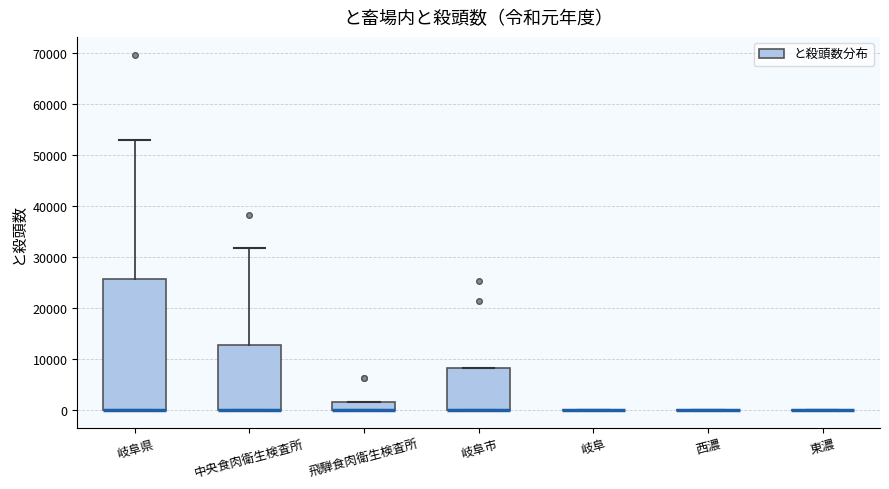

Reading left to right, read every box against the y-axis: the position of its median line, the range the box covers, and the ends of its whiskers. The values are not printed on the chart, so give them approximately, as read against the axis.

岐阜県: median 0 (drawn on the box's lower edge), box 0 to 26000, whiskers 0 to 53000
中央食肉衛生検査所: median 0 (drawn on the box's lower edge), box 0 to 13000, whiskers 0 to 32000
飛騨食肉衛生検査所: median 0 (drawn on the box's lower edge), box 0 to 2000, whiskers 0 to 2000
岐阜市: median 0 (drawn on the box's lower edge), box 0 to 8000, whiskers 0 to 8000
岐阜: box collapsed to a line at 0, whiskers 0 to 0
西濃: box collapsed to a line at 0, whiskers 0 to 0
東濃: box collapsed to a line at 0, whiskers 0 to 0